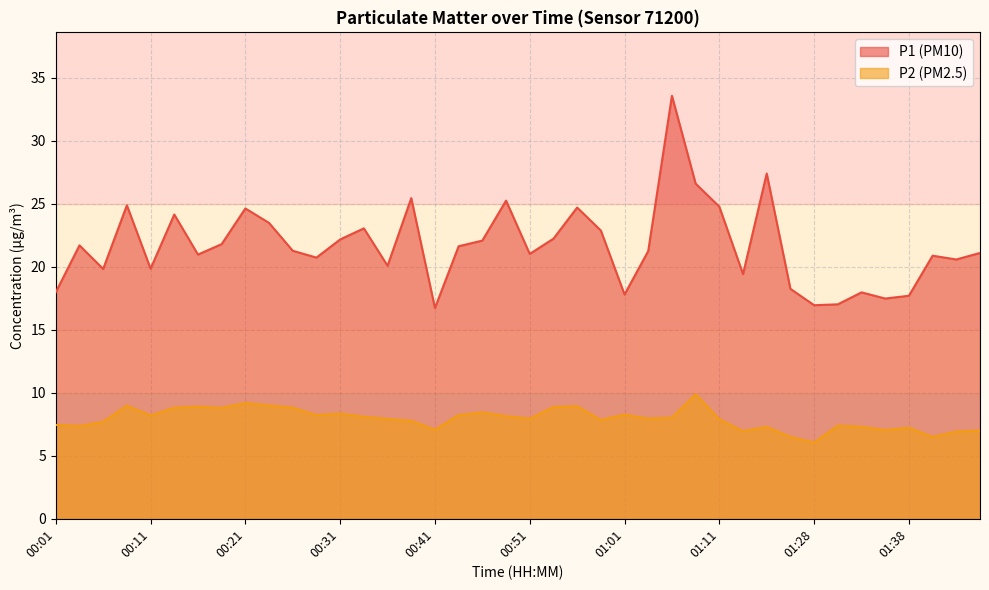

What value does the P1 series have at 00:24?

23.5